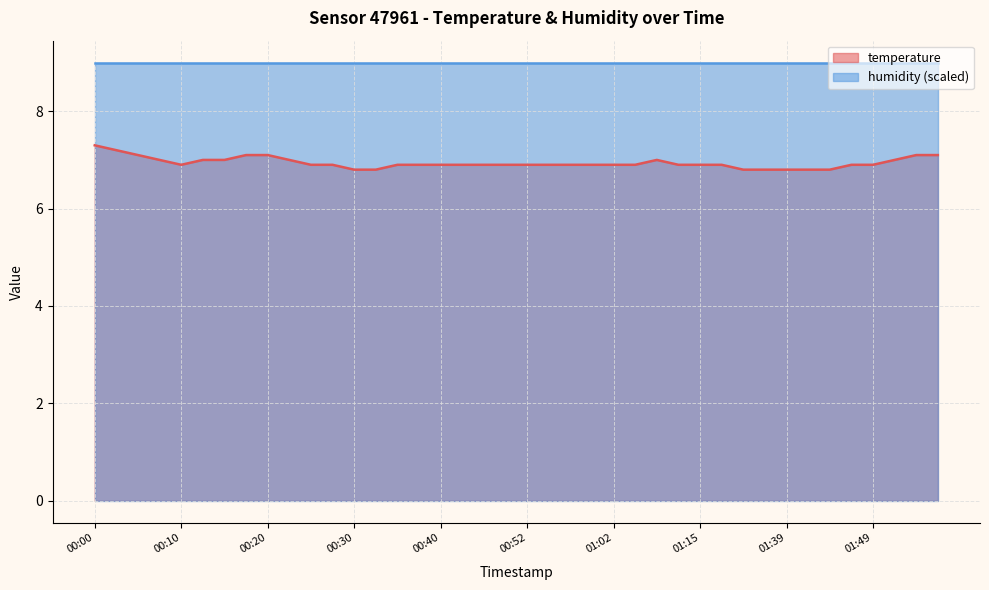

How many points are lower than both their immediate neighbors (excluding endpoints)?

1